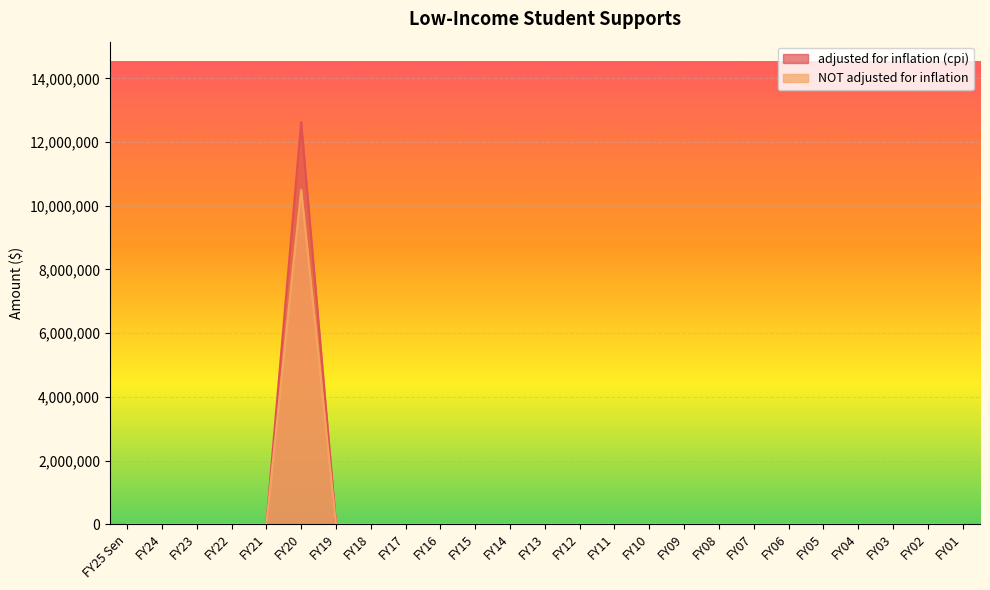

True or false: adjusted for inflation (cpi) has a value of 0 at FY03.

True